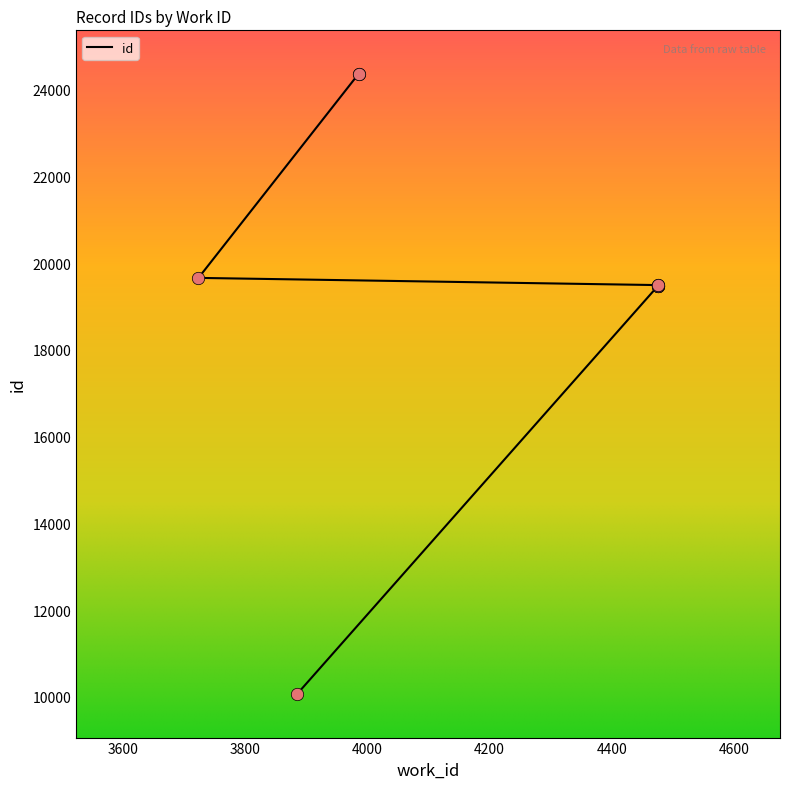

What is the change in value from 4475 to 4475?

+14